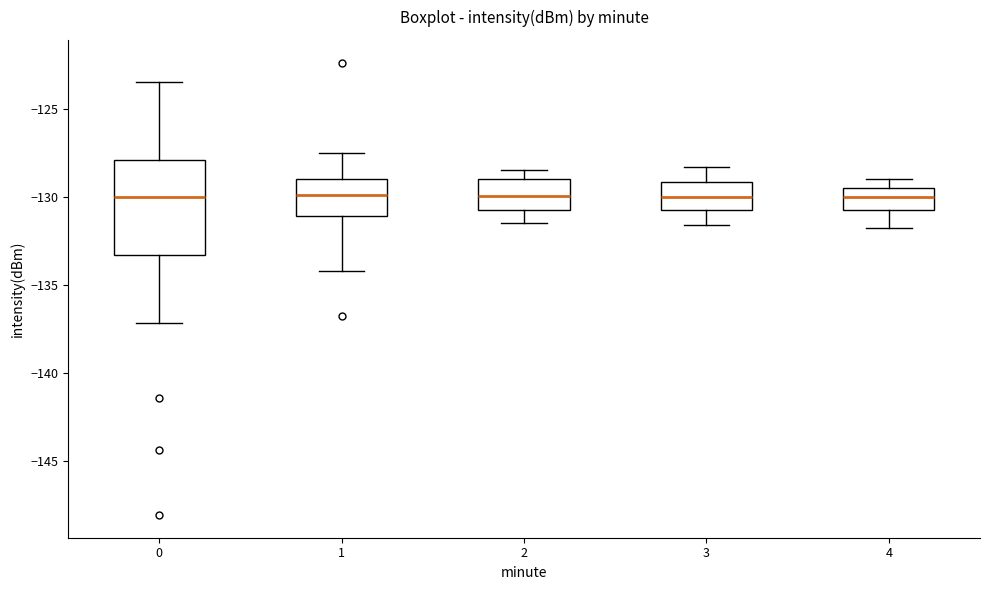

Reading left to right, transcribe this box plot: for each box, give where its median line is, the range the box spans, and where its two whiskers end, as read against the y-axis. The values are not printed on the chart, so give them approximately, as read against the axis.

0: median -130.0, box -133.5 to -128.0, whiskers -137.0 to -123.5
1: median -130.0, box -131.0 to -129.0, whiskers -134.0 to -127.5
2: median -130.0, box -130.5 to -129.0, whiskers -131.5 to -128.5
3: median -130.0, box -131.0 to -129.0, whiskers -131.5 to -128.5
4: median -130.0, box -131.0 to -129.5, whiskers -132.0 to -129.0